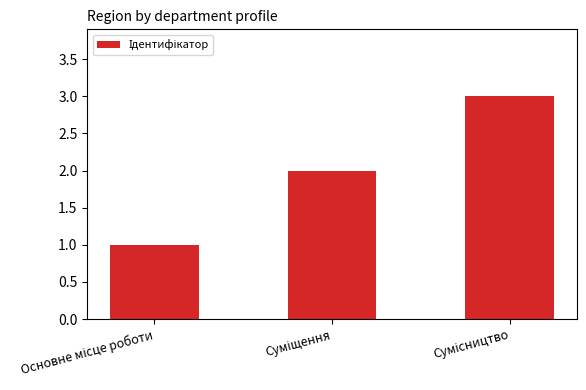

What is the smallest value displayed?

1